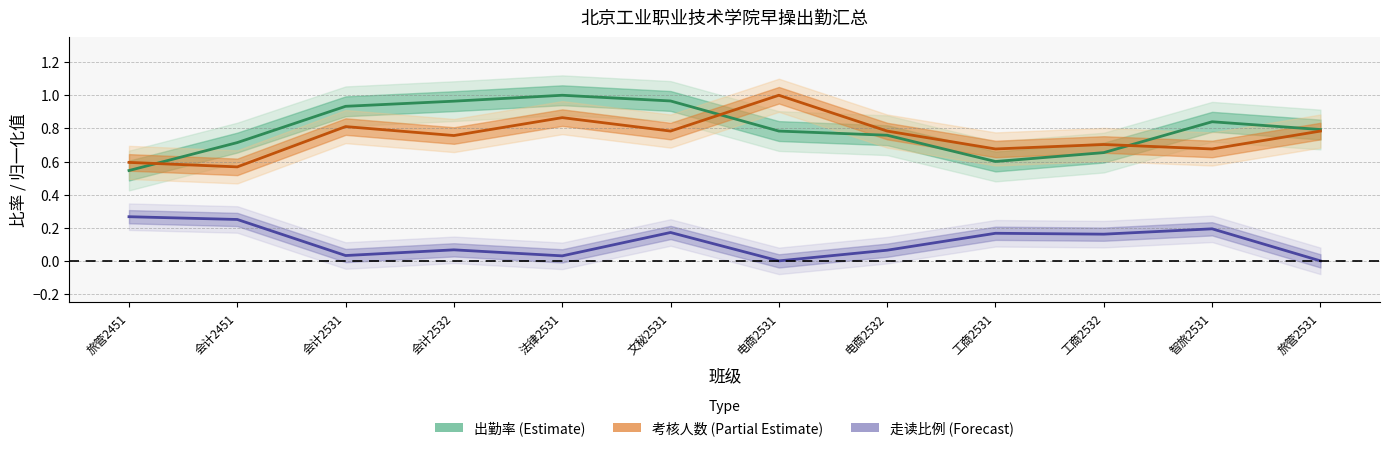

What is the total value across all series at 工商2532?

1.5